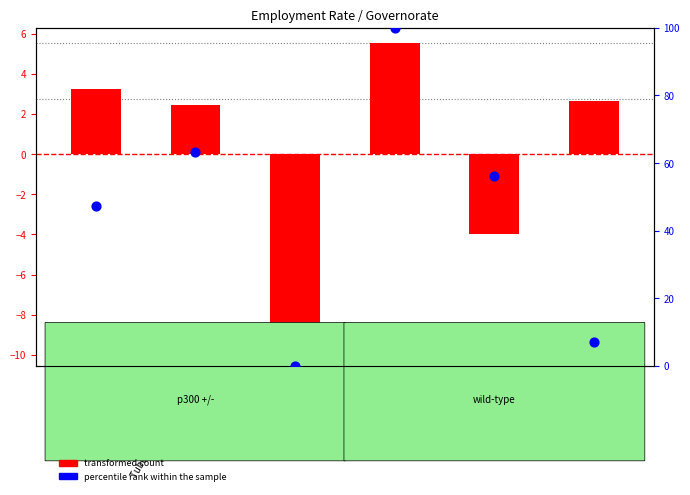

At which category is the sum across all series the highest?

Nablus